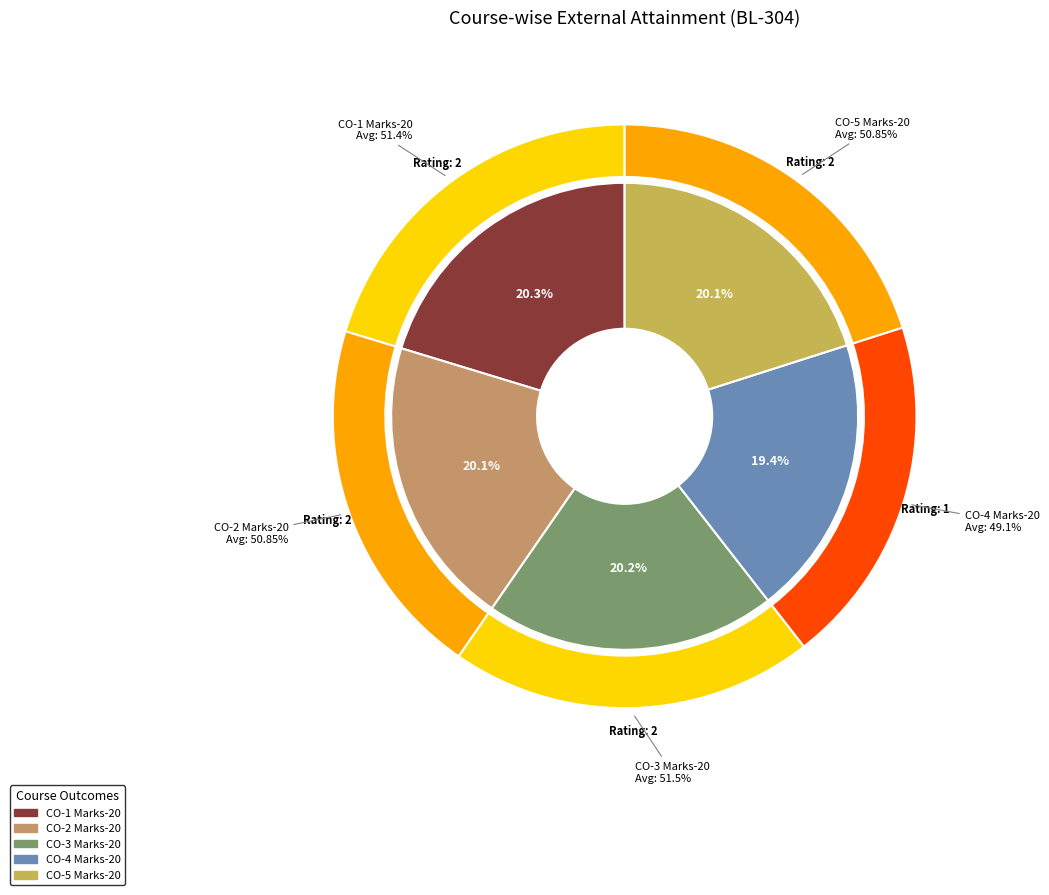

To the nearest percent, what is the difference between the largest and smallest slice percentages?

1%